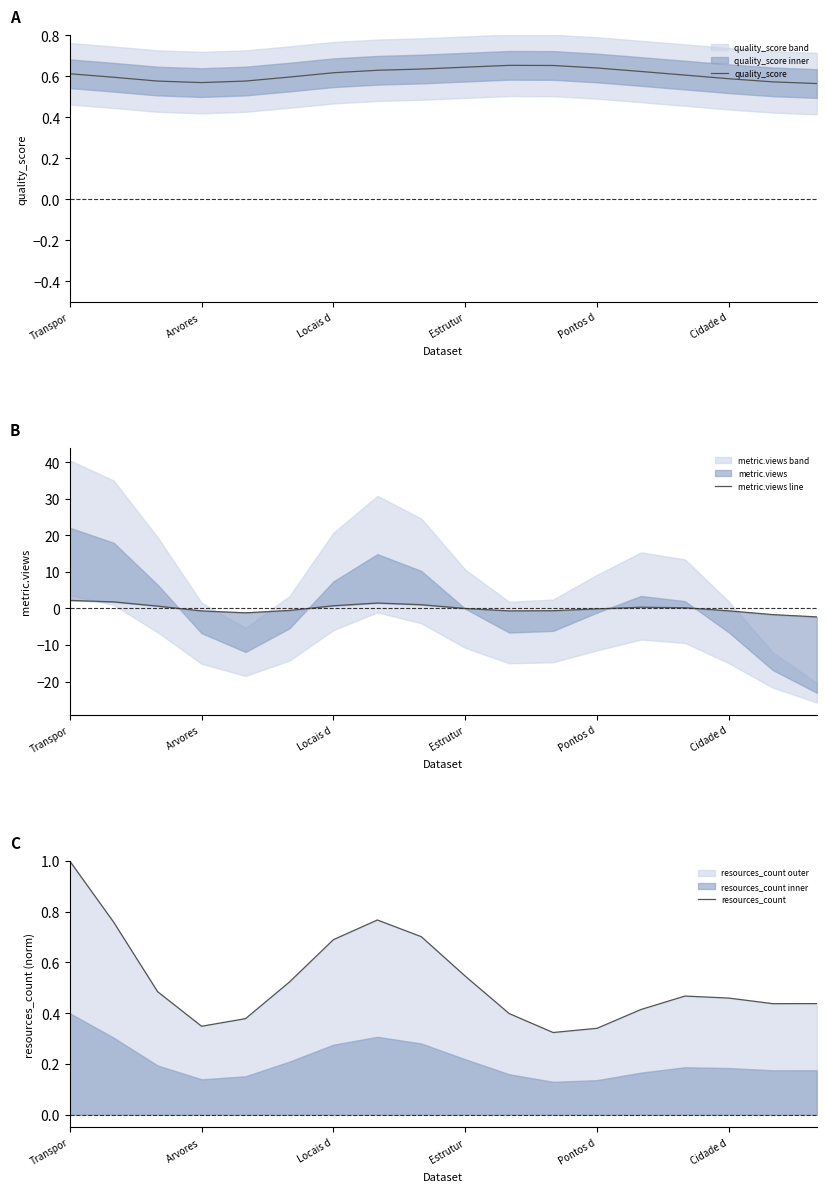

What is the highest value of the resources_count series?

1.0